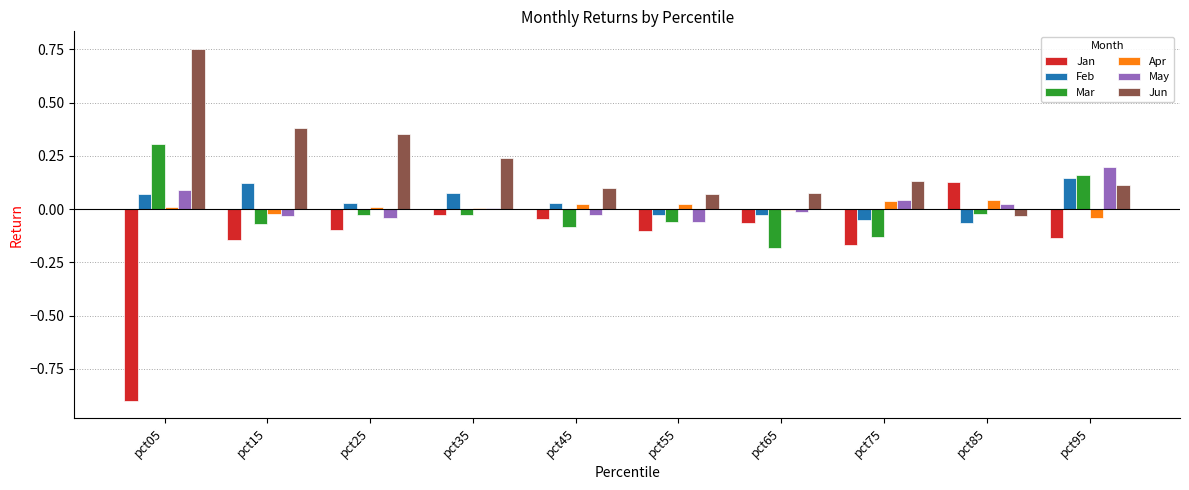

Which series has the largest total across all categories?

Jun